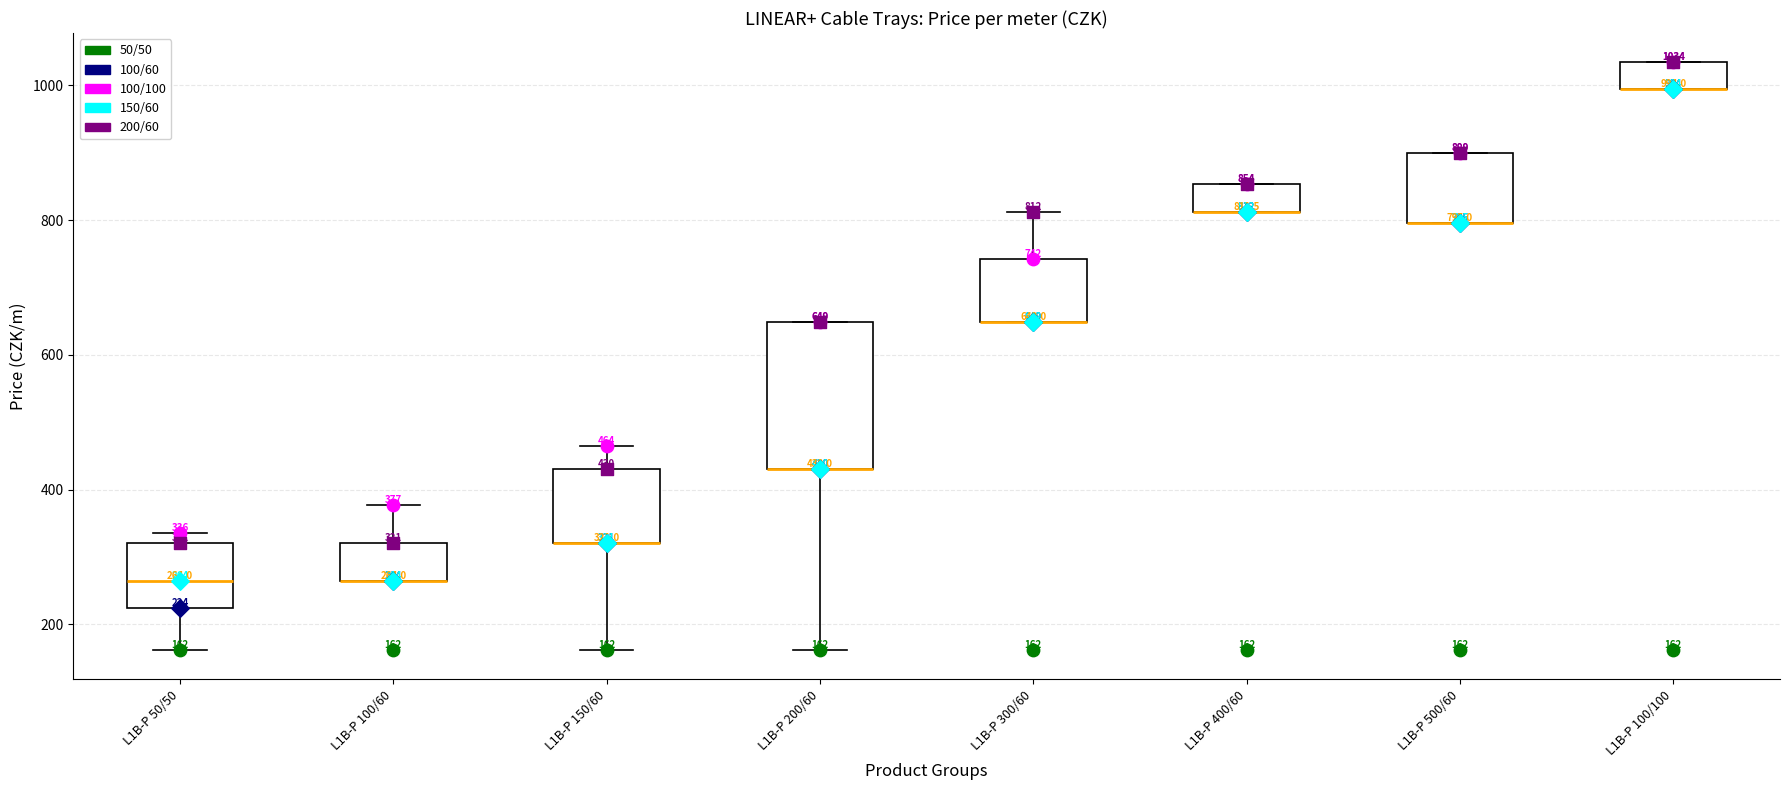

Which box is the tallest, from its lower edge to its upper edge?

L1B-P 200/60